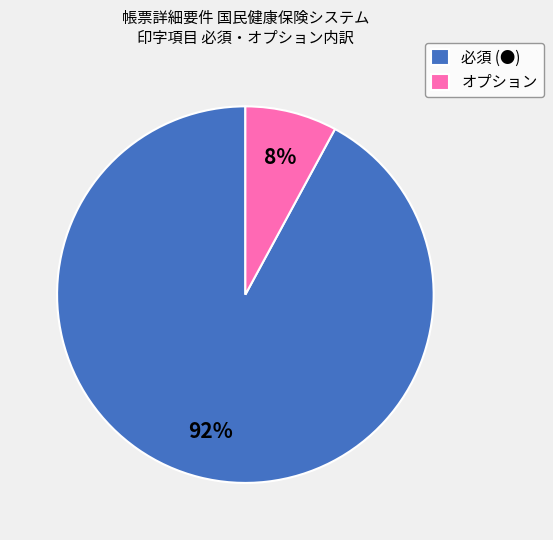

Approximately how many times larger is the value at オプション compared to 必須 (●)?

0.1